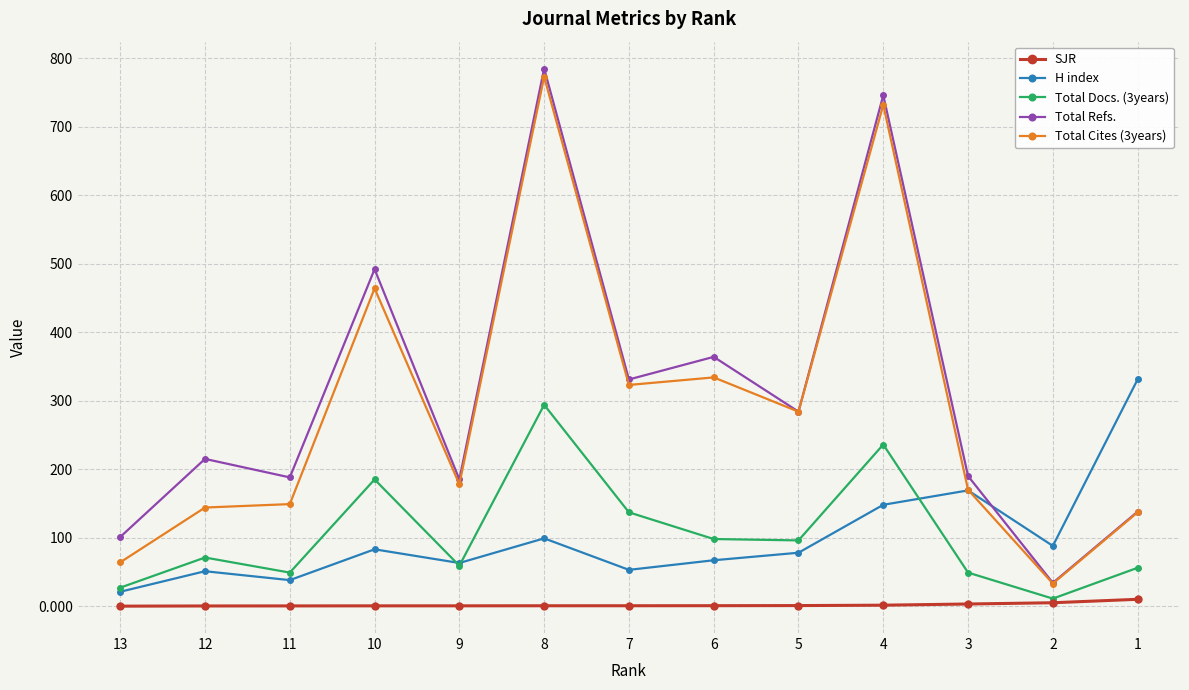

Which category has the highest value in the Total Cites (3years) series?

8